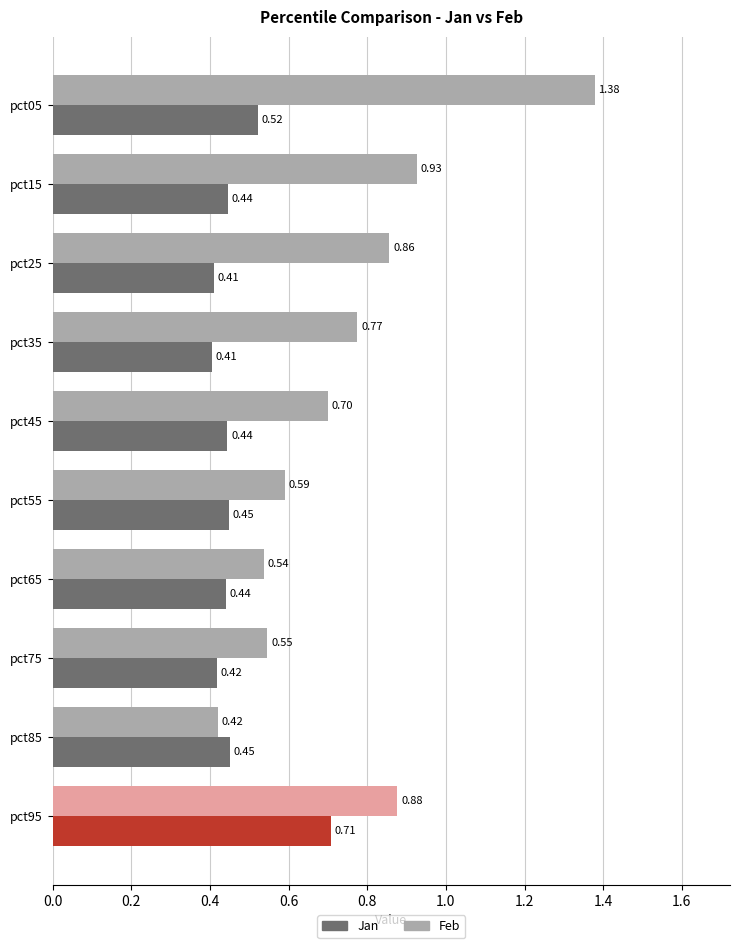

What is the total value across all series at pct65?

1.0